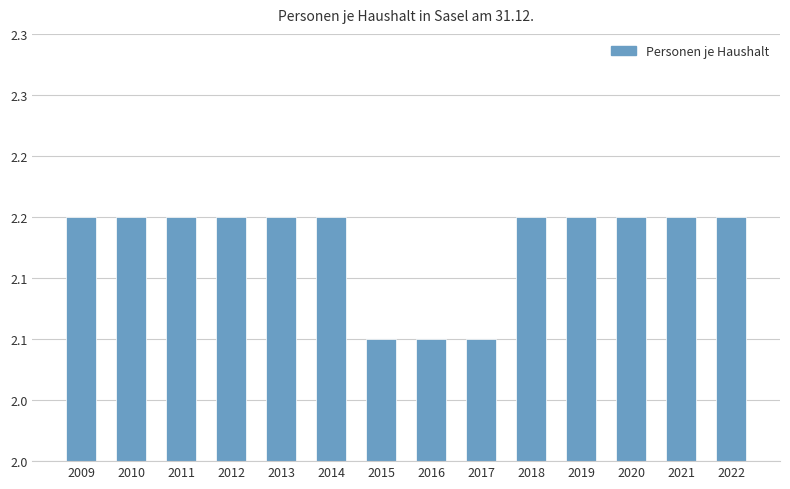

What is the difference between the values at 2017 and 2019?

0.1